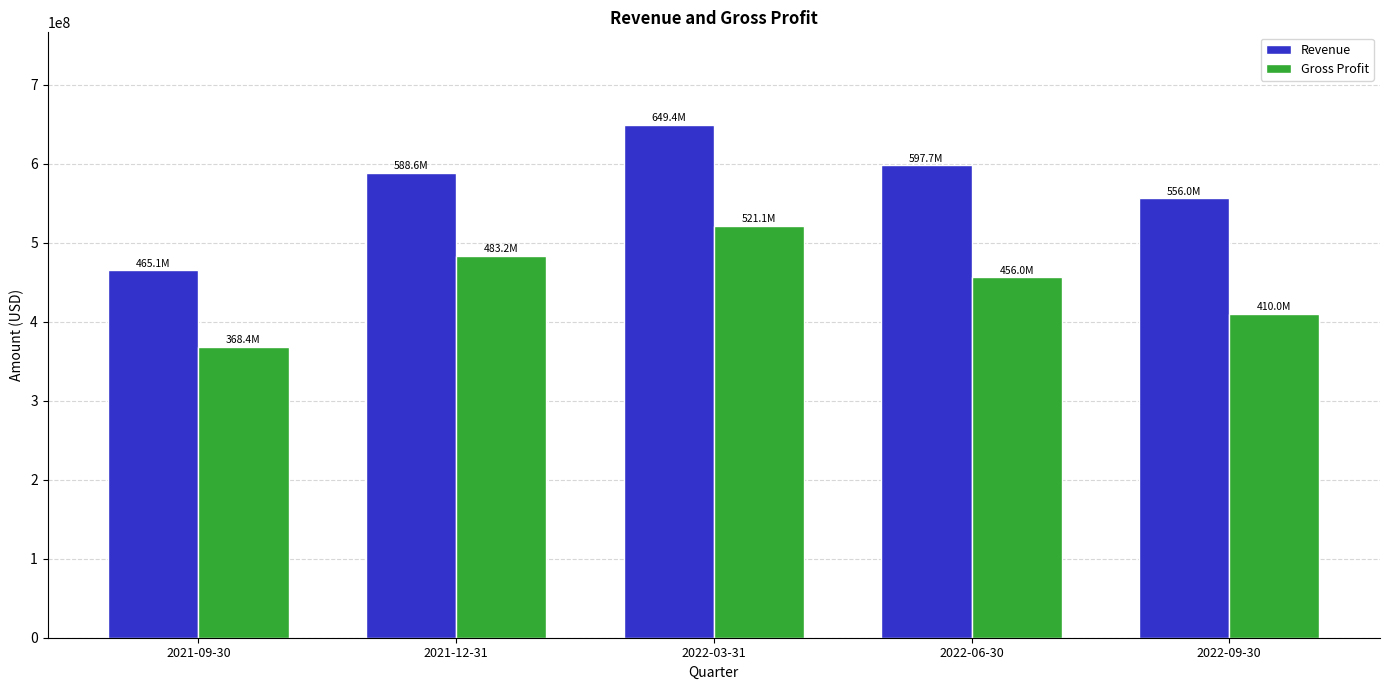

Rank the series at 2022-03-31 from lowest to highest value.

Gross Profit, Revenue